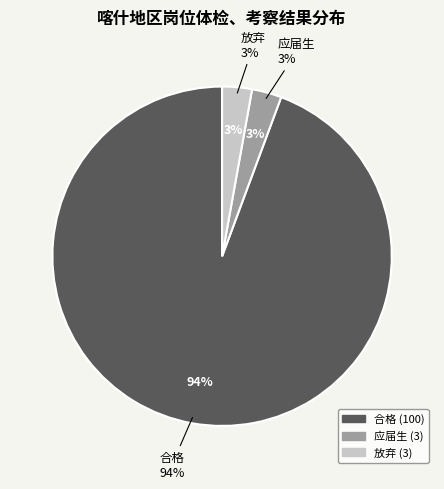

Which category has the biggest portion of the pie?

合格